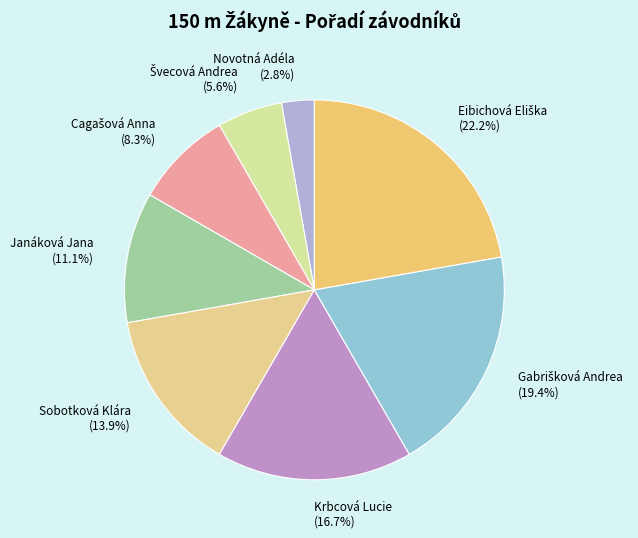

To the nearest percent, what is the difference between the Sobotková Klára and Janáková Jana slice percentages?

3%